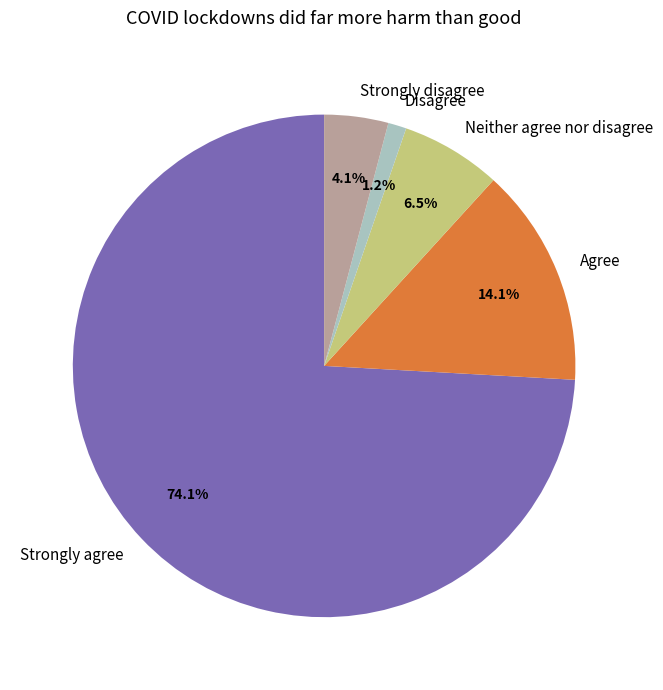

Which slice is the largest?

Strongly agree